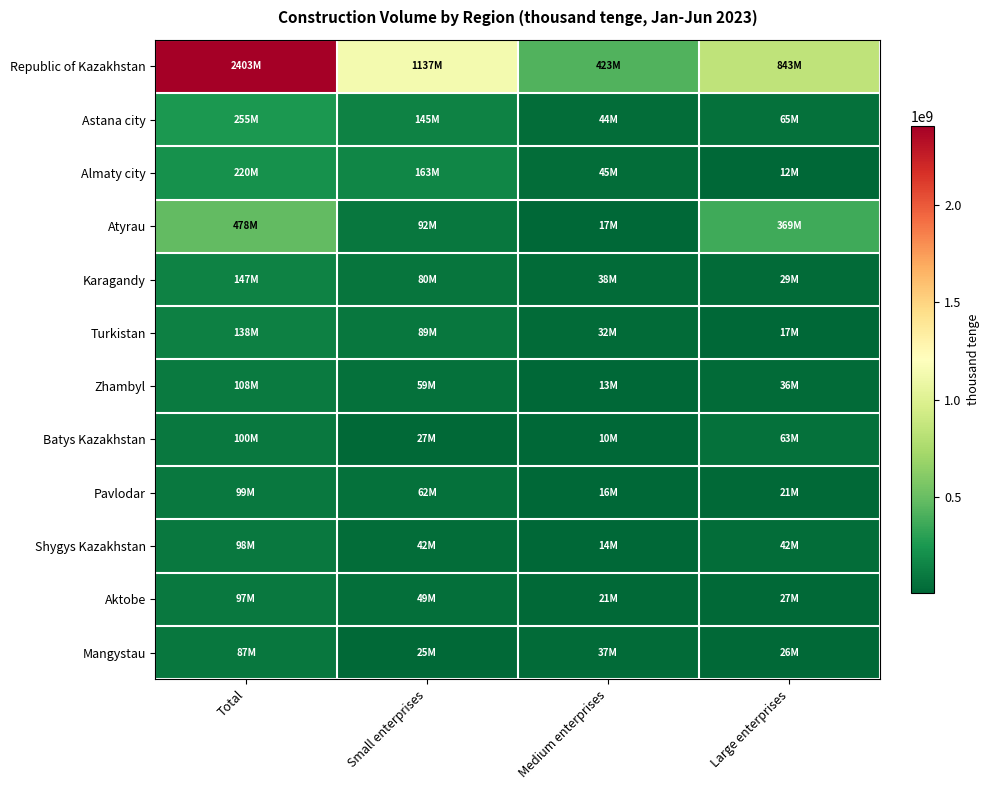

Reading left to right, list all the values displayed in this chart.

Republic of Kazakhstan: Total=2403165823	Small enterprises=1136943363	Medium enterprises=423178772	Large enterprises=843043688
Astana city: Total=254782240	Small enterprises=145467031	Medium enterprises=44479776	Large enterprises=64835433
Almaty city: Total=219935445	Small enterprises=162925590	Medium enterprises=45088408	Large enterprises=11921447
Atyrau: Total=477852975	Small enterprises=92154171	Medium enterprises=16936831	Large enterprises=368761973
Karagandy: Total=147081884	Small enterprises=80283312	Medium enterprises=37695756	Large enterprises=29102816
Turkistan: Total=138438552	Small enterprises=88937725	Medium enterprises=32362543	Large enterprises=17138284
Zhambyl: Total=108330650	Small enterprises=59205749	Medium enterprises=13002873	Large enterprises=36122028
Batys Kazakhstan: Total=100284969	Small enterprises=27039399	Medium enterprises=9843685	Large enterprises=63401885
Pavlodar: Total=98810435	Small enterprises=61993735	Medium enterprises=16071633	Large enterprises=20745067
Shygys Kazakhstan: Total=98163415	Small enterprises=41696798	Medium enterprises=13998669	Large enterprises=42467948
Aktobe: Total=96780881	Small enterprises=48762771	Medium enterprises=21174065	Large enterprises=26844045
Mangystau: Total=87461489	Small enterprises=24813396	Medium enterprises=37116458	Large enterprises=25531635